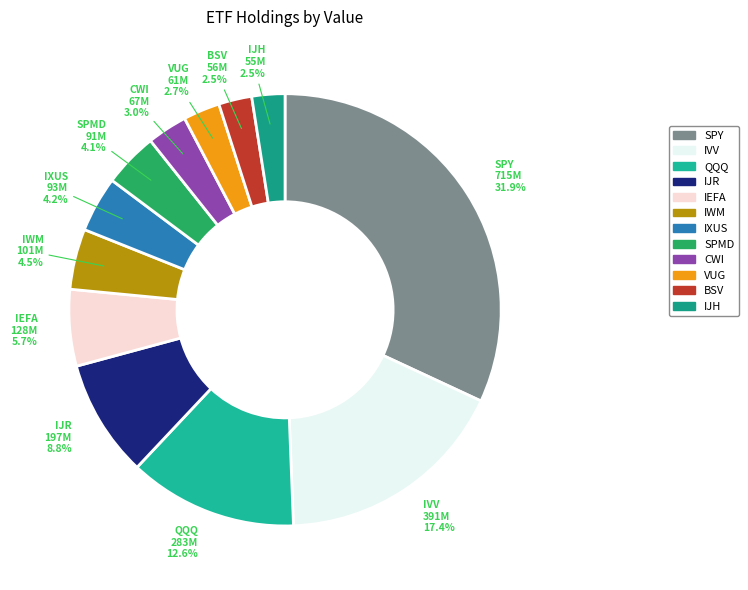

How many slices are in this pie chart?

12